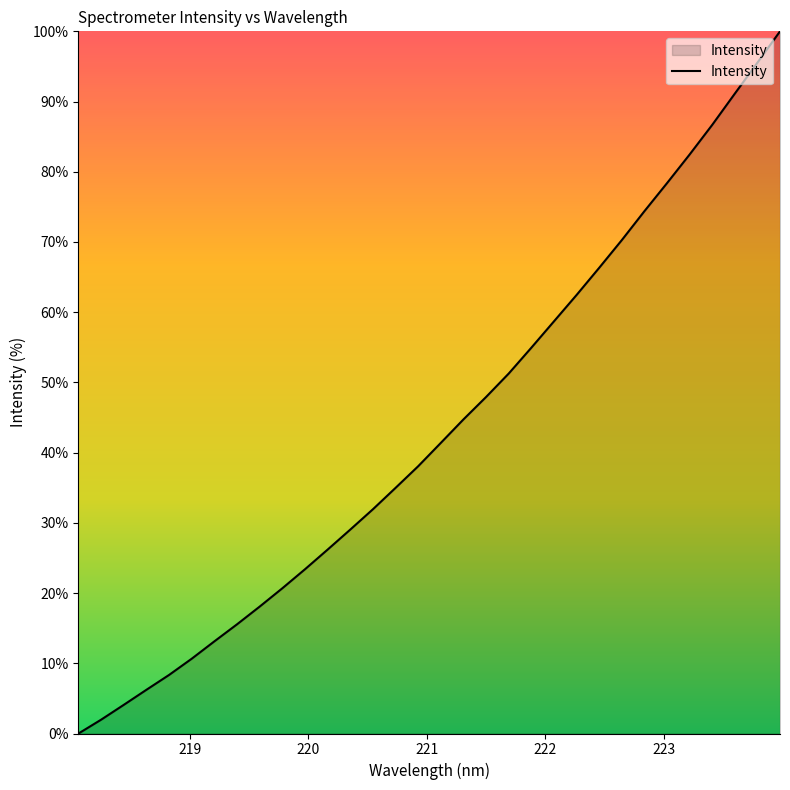

What is the maximum value shown in the chart?

100.0